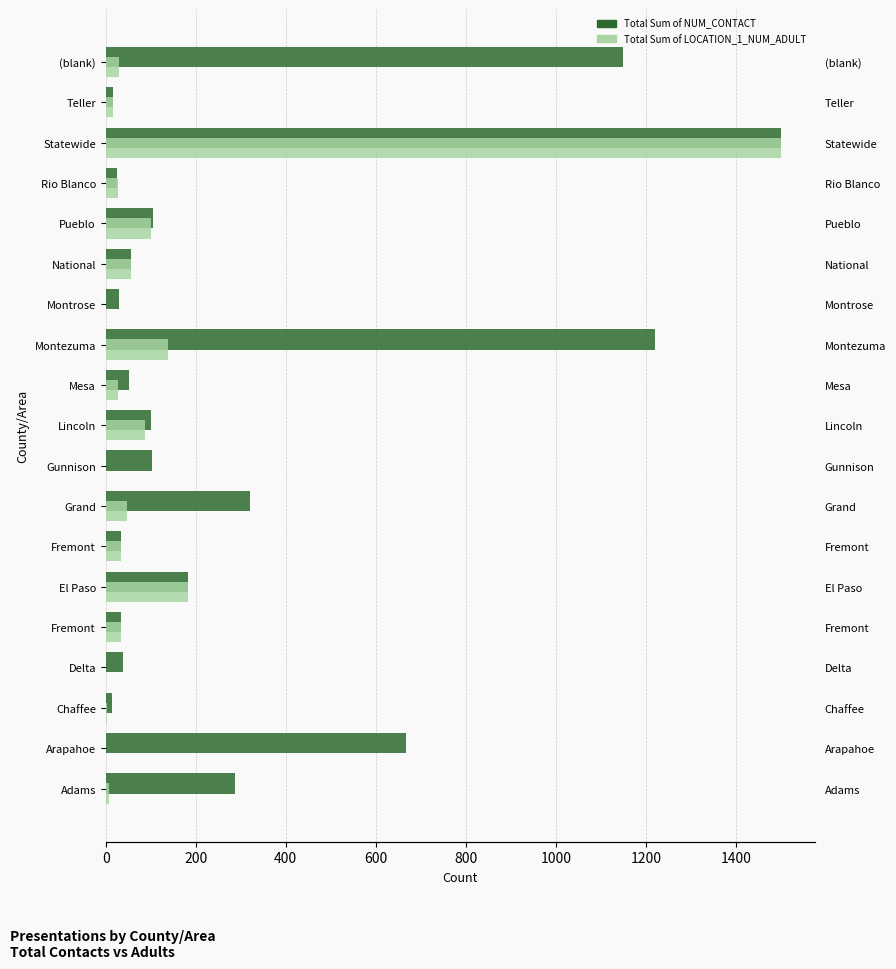

Is it true that Total Sum of NUM_CONTACT equals 1757 at Montezuma?

False